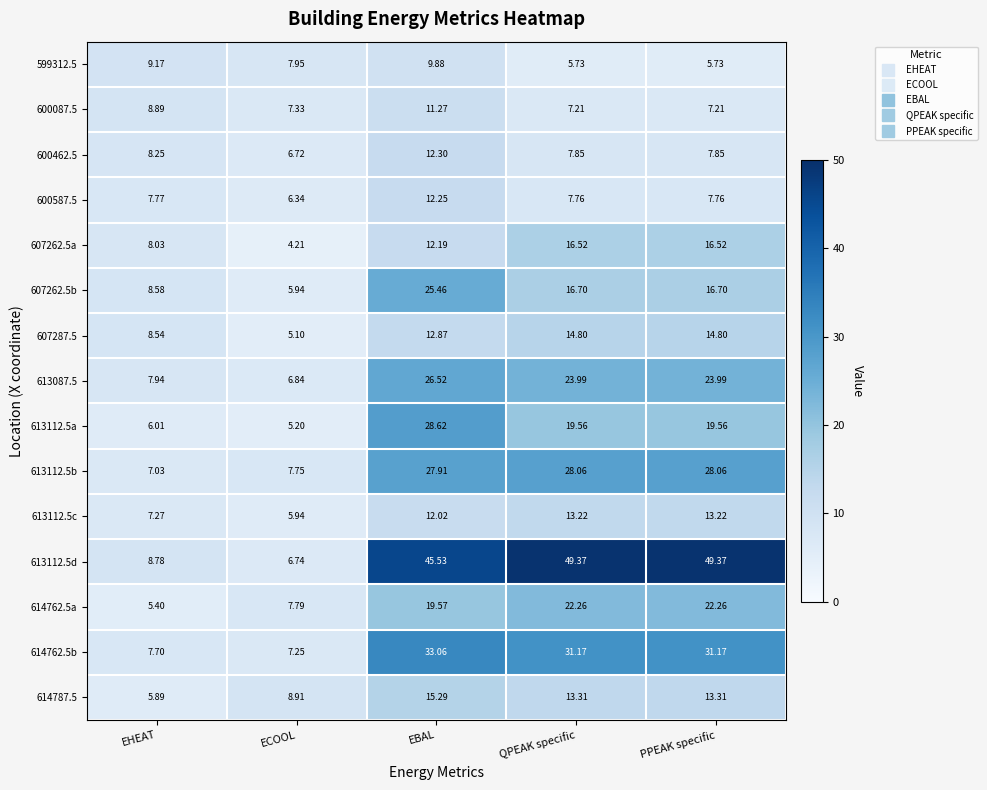

At which label is 607262.5a closest to 10?

EHEAT